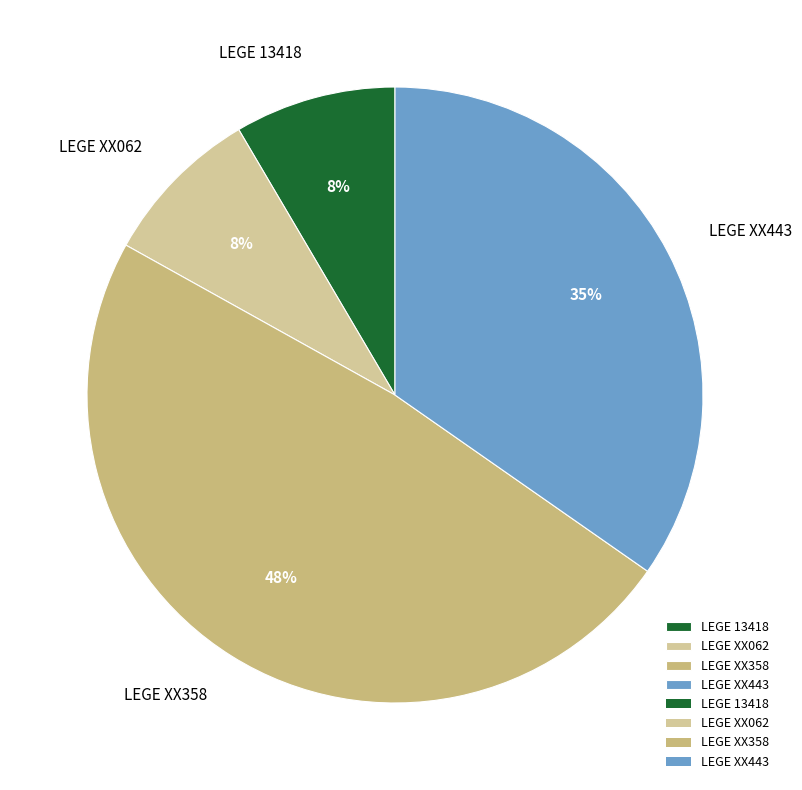

What percentage is the LEGE XX062 slice, to the nearest percent?

8%